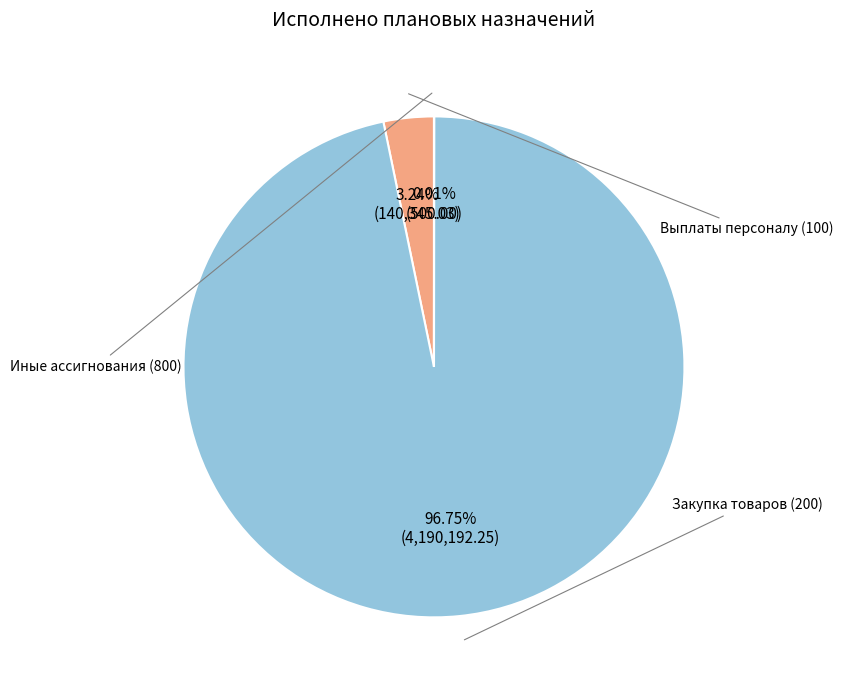

Which slice is the largest?

Закупка товаров, работ и услуг (200)